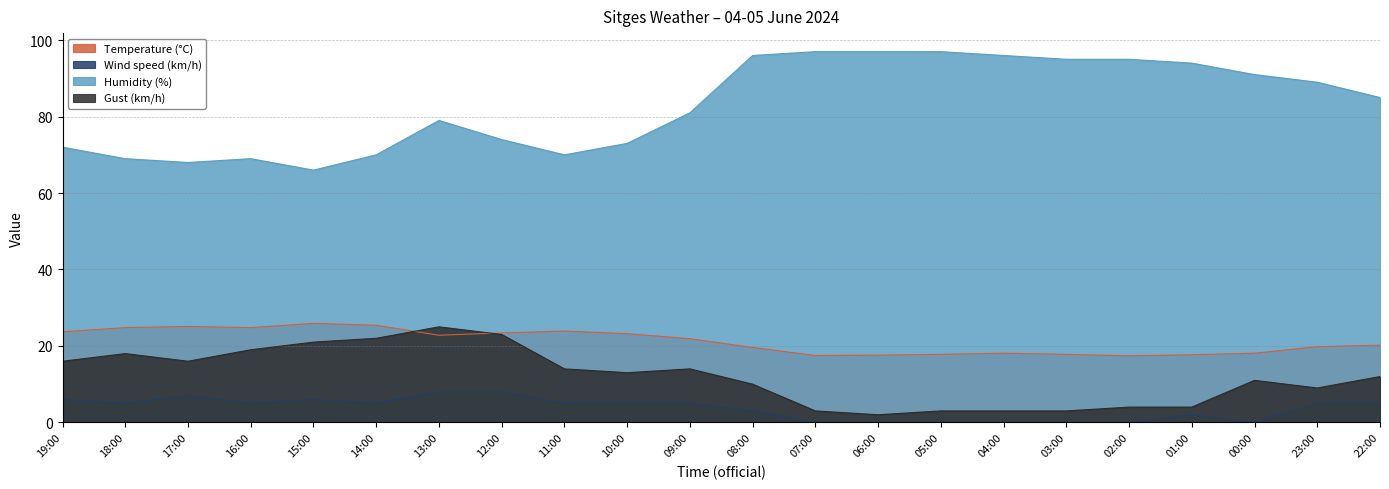

What is the minimum value for Gust (km/h)?

2.0